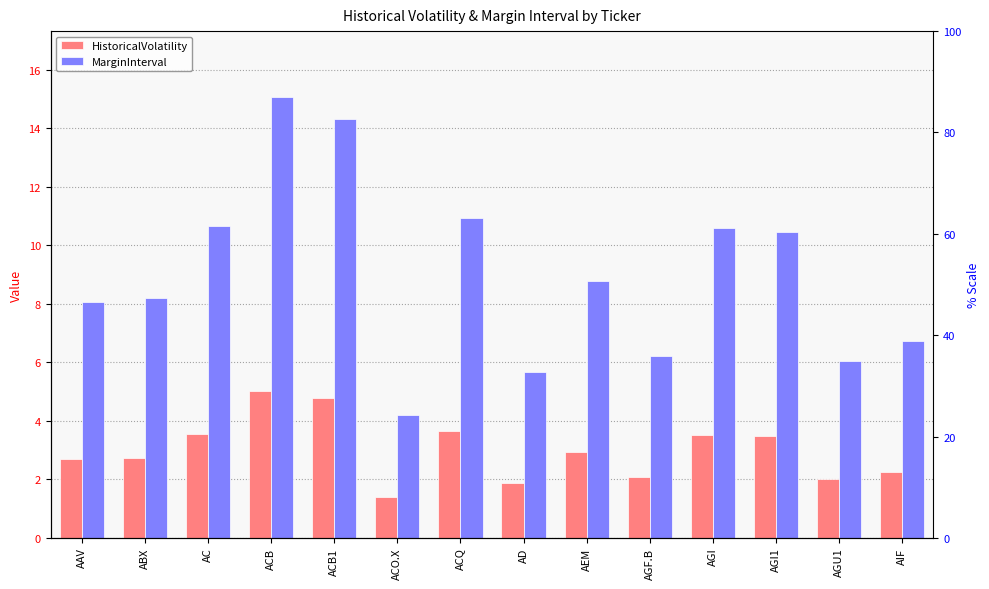

Reading left to right, extract all data points from this chart.

HistoricalVolatility: AAV=2.7	ABX=2.7	AC=3.6	ACB=5.0	ACB1=4.8	ACO.X=1.4	ACQ=3.6	AD=1.9	AEM=2.9	AGF.B=2.1	AGI=3.5	AGI1=3.5	AGU1=2.0	AIF=2.2
MarginInterval: AAV=8.0	ABX=8.2	AC=10.7	ACB=15.1	ACB1=14.3	ACO.X=4.2	ACQ=10.9	AD=5.7	AEM=8.8	AGF.B=6.2	AGI=10.6	AGI1=10.5	AGU1=6.0	AIF=6.7